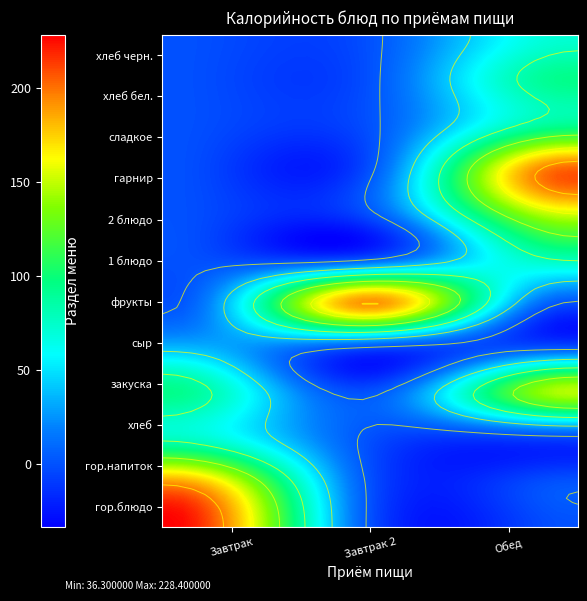

What is the greatest value displayed?

228.4